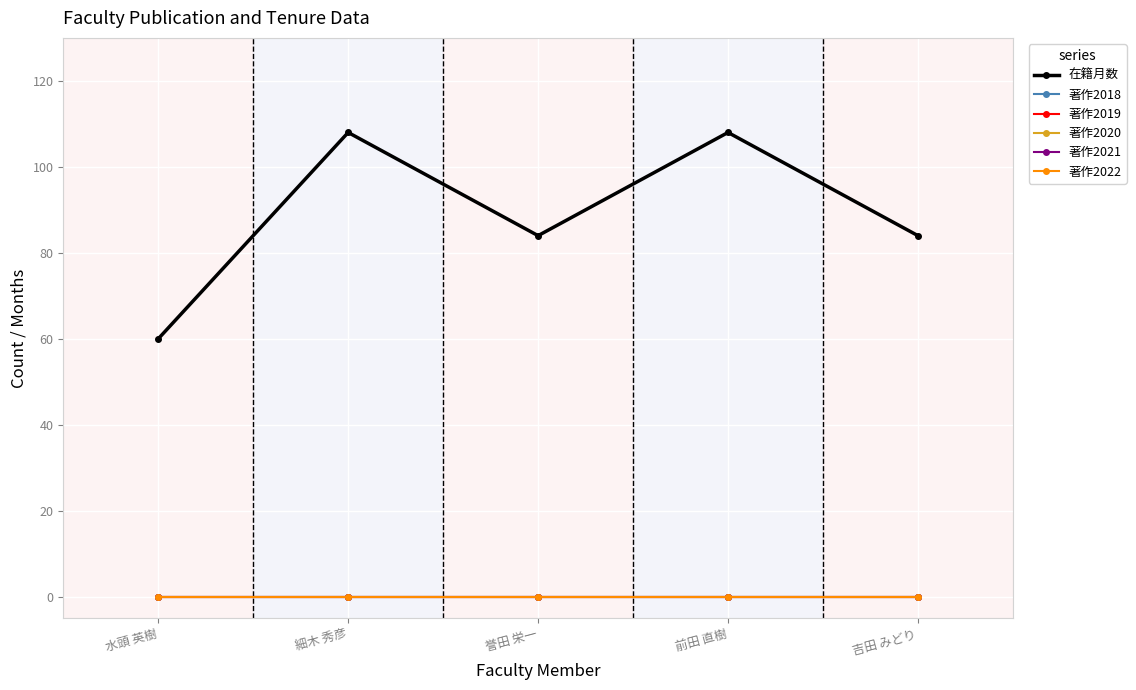

What position from the left is 吉田 みどり?

5